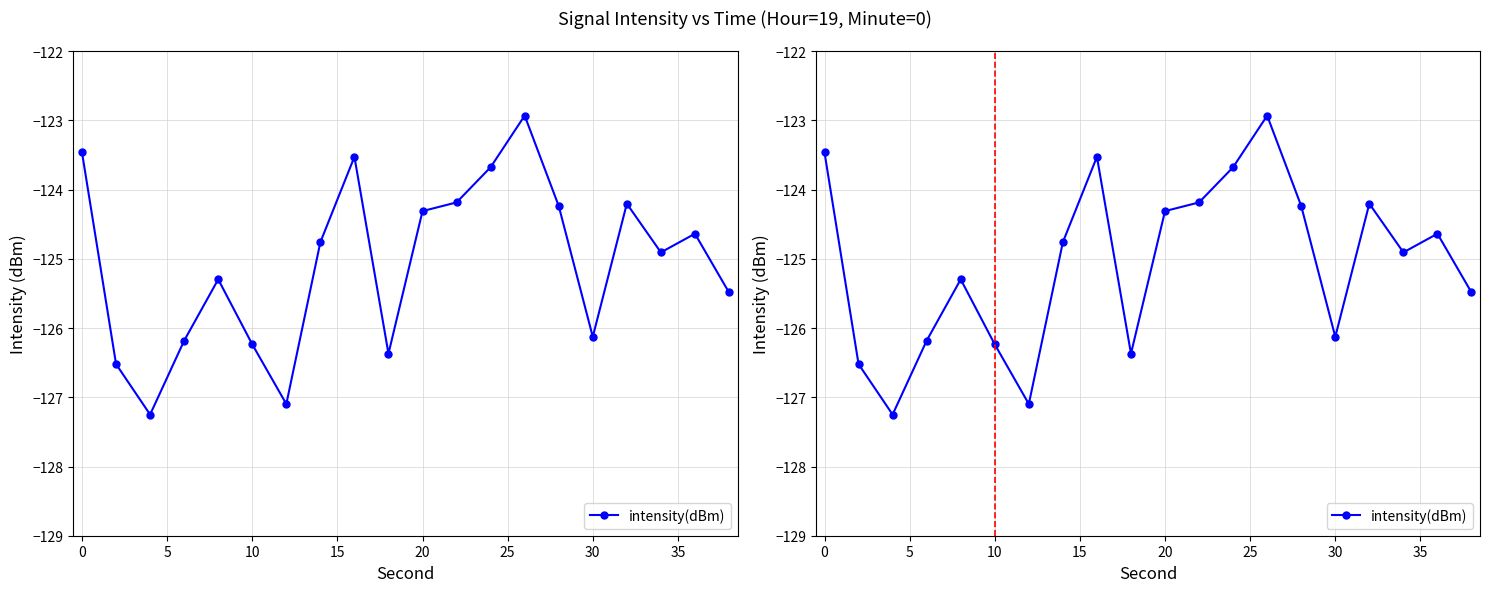

How many values exceed -124?

4